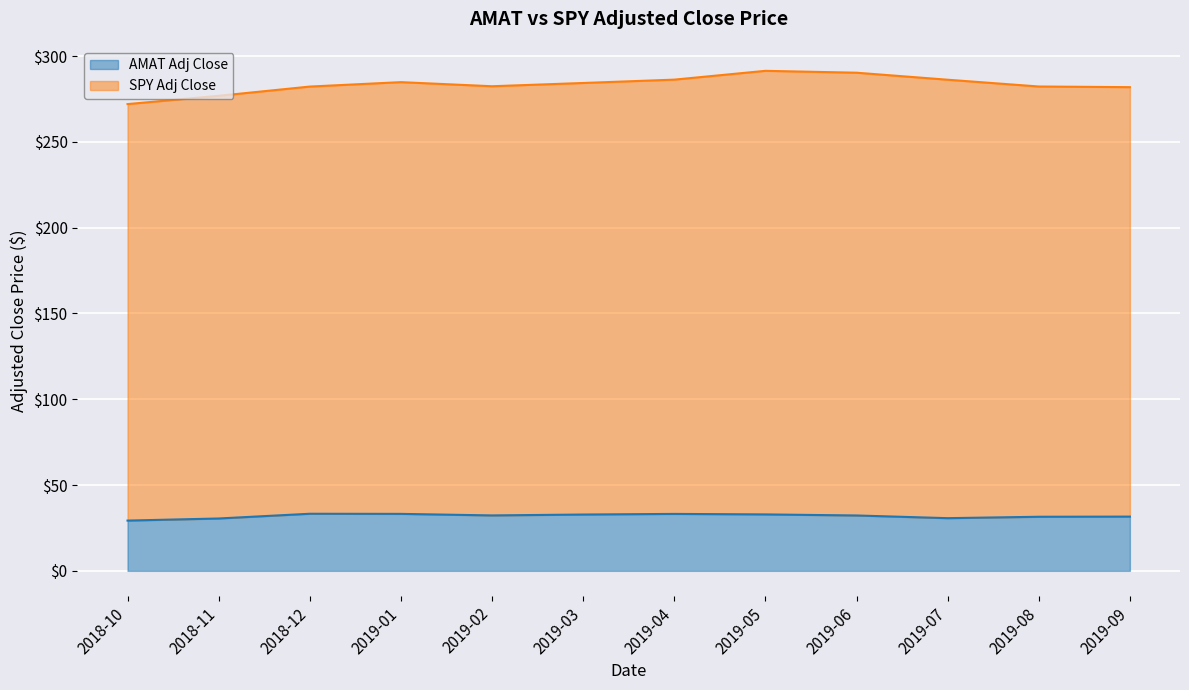

What is the ratio of the value at 2019-01 to the value at 2019-04?

1.0